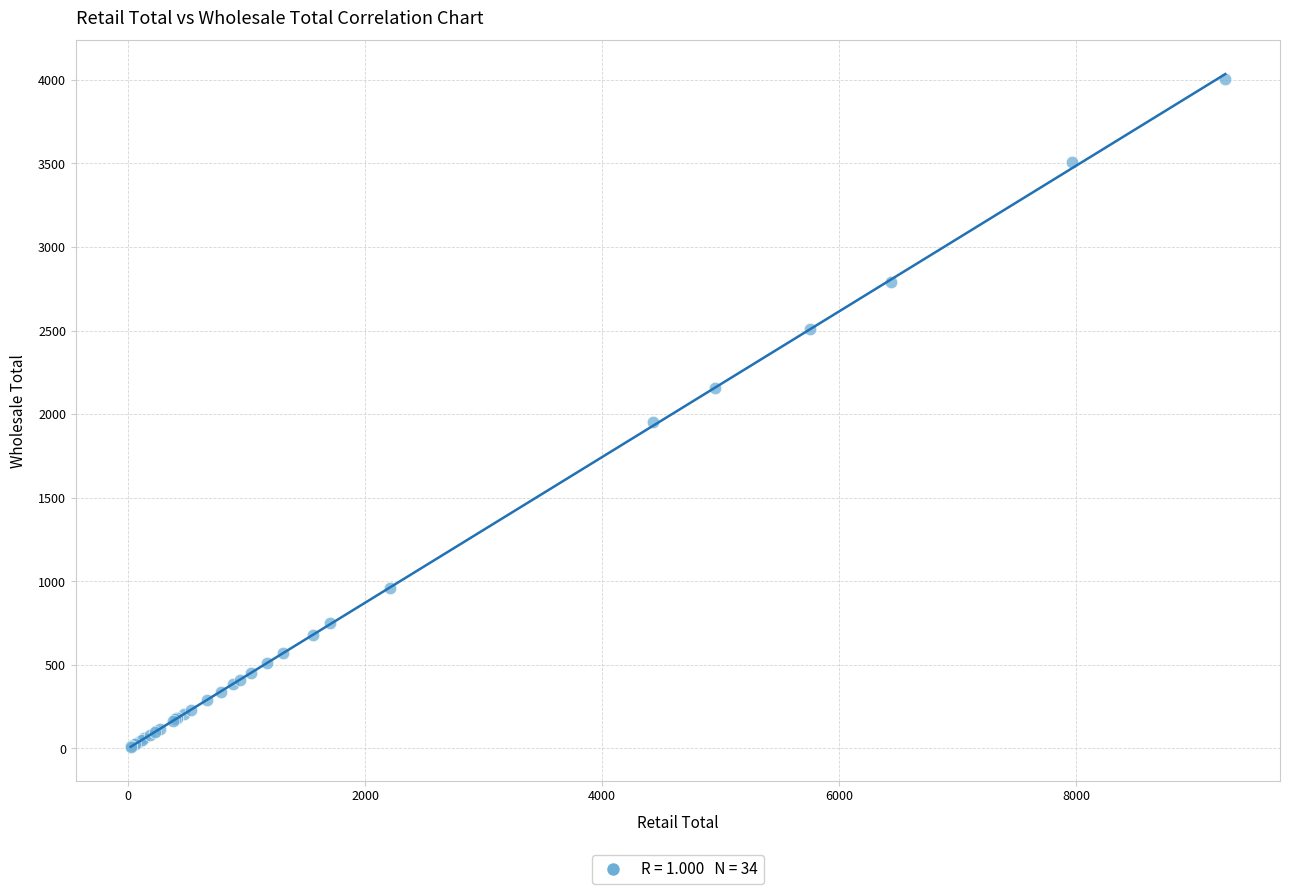

What Y value in the scatter plot is closest to 2006?

1951.6